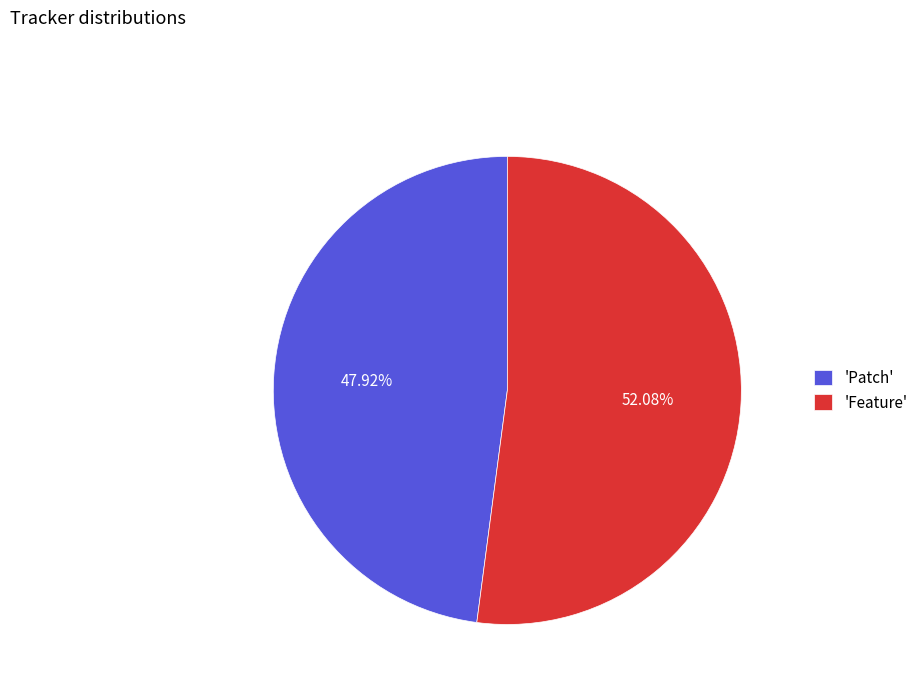

How many slices are in this pie chart?

2